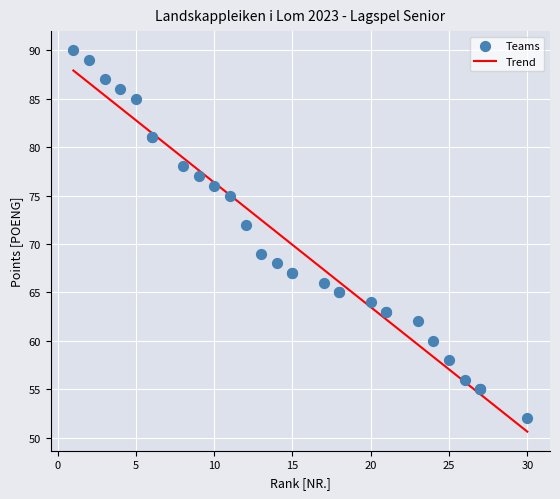

What Y value in the scatter plot is closest to 71?

72